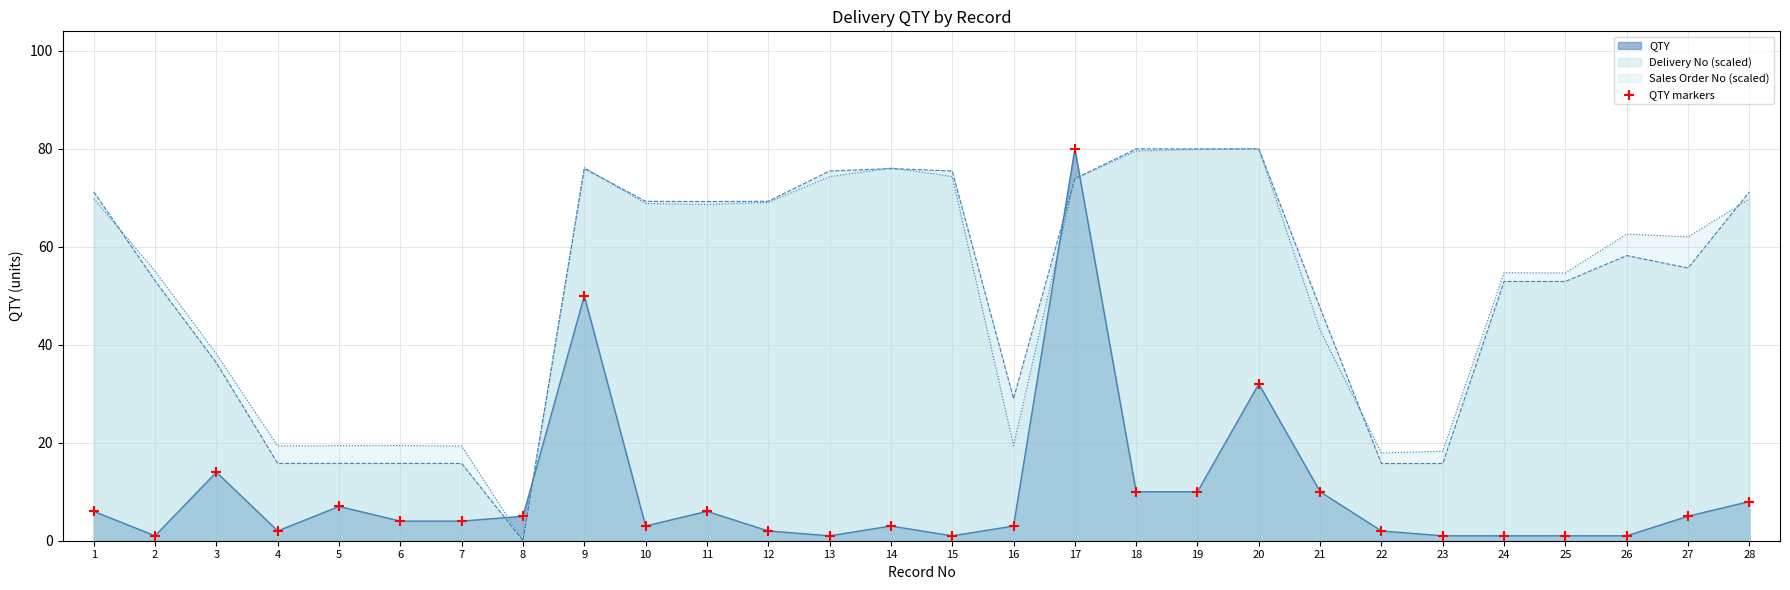

Between 6 and 7, which is larger?

6